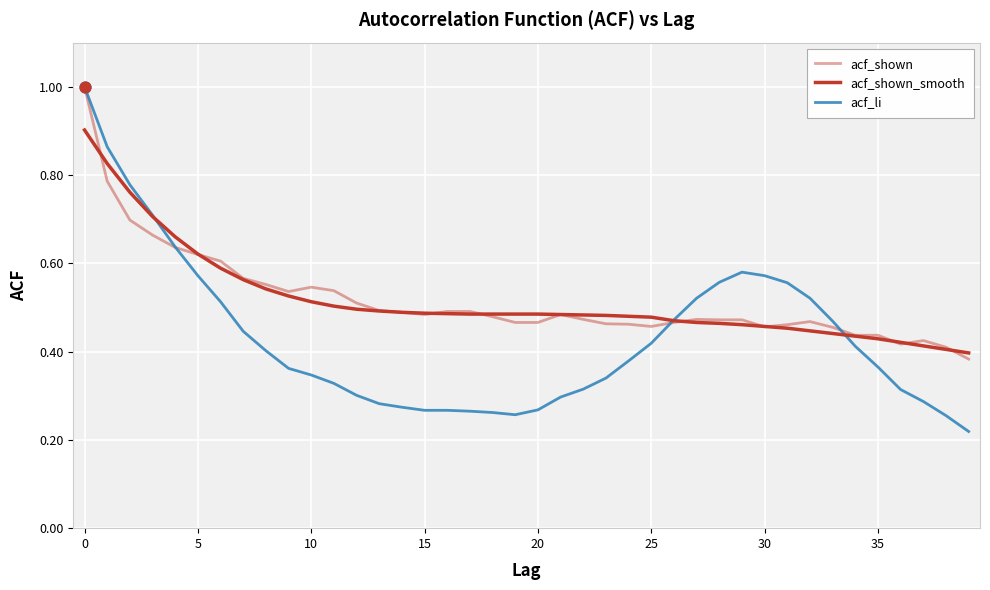

Is this an area chart (filled region under the line)?

No